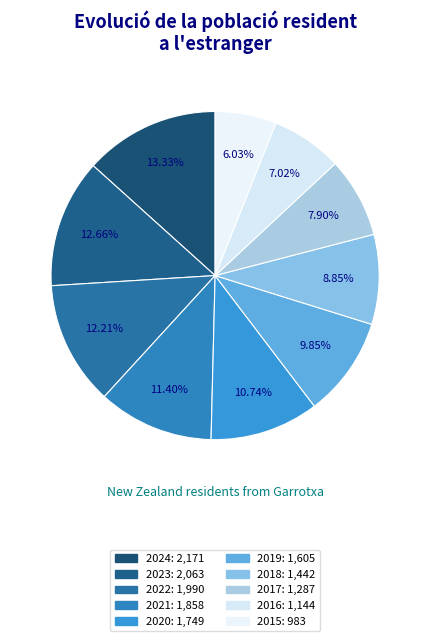

How many segments does this pie chart have?

10